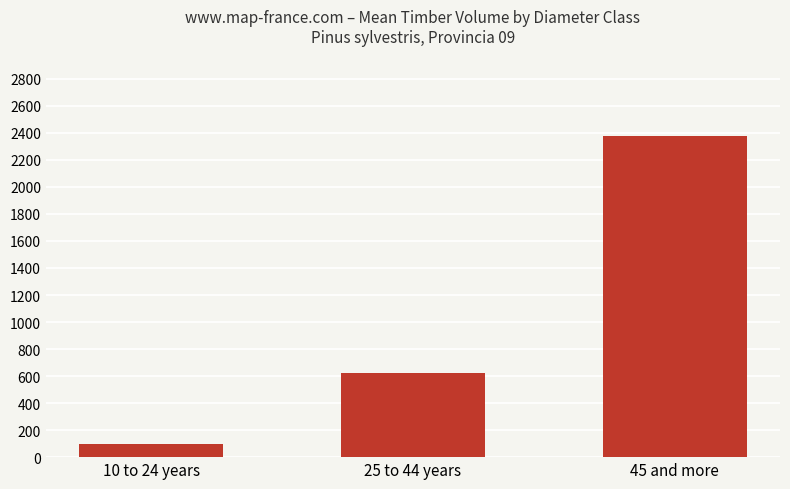

At which category does the chart reach its minimum across all series?

10 to 24 years